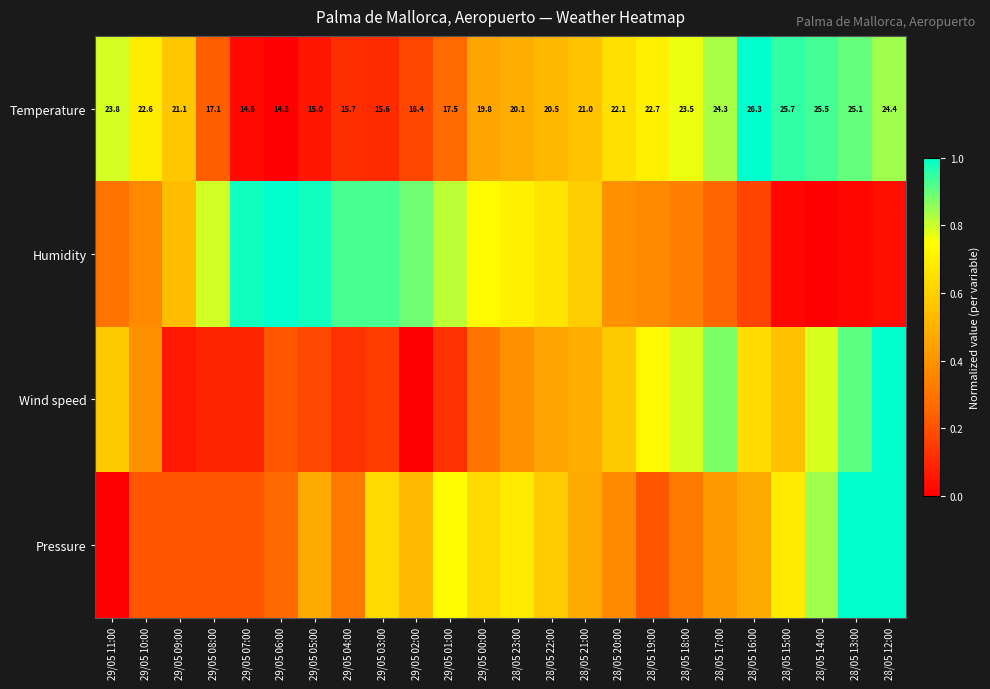

At how many categories does at least one series exceed 0?

24